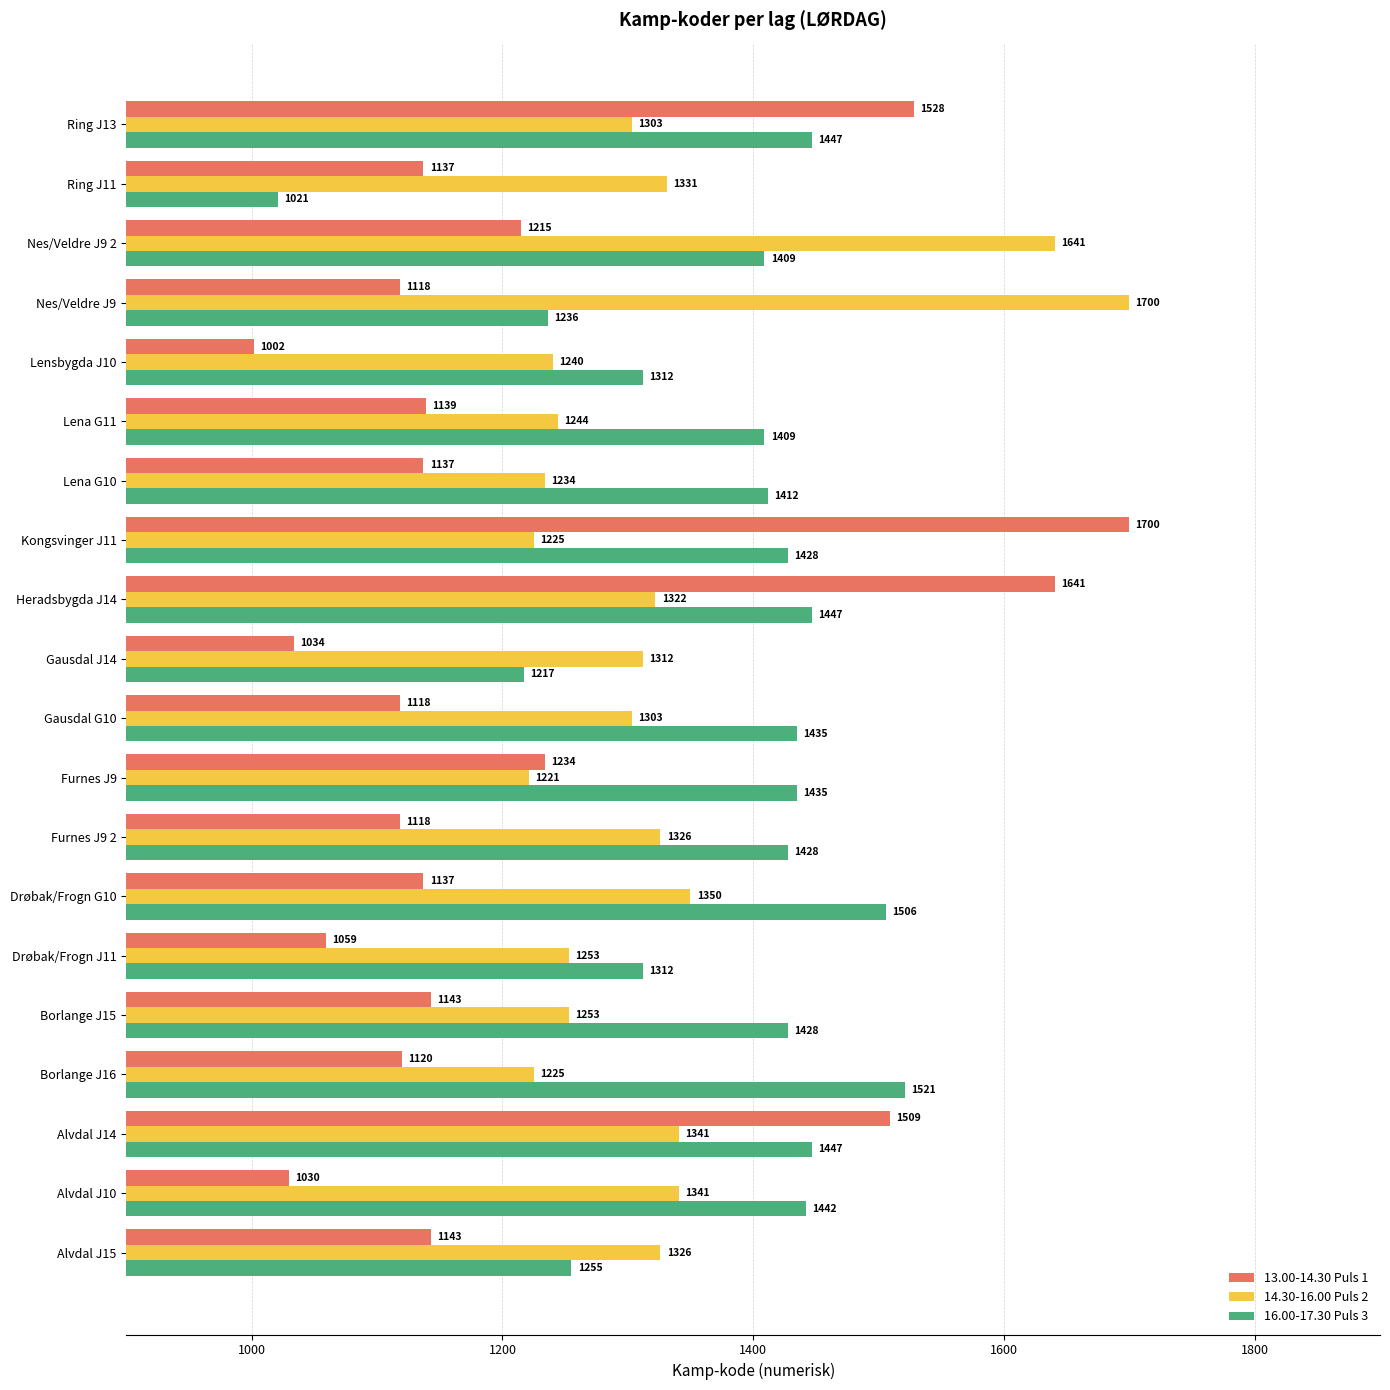

At Borlange J16, list the series in order from largest to smallest.

16.00-17.30 Puls 3, 14.30-16.00 Puls 2, 13.00-14.30 Puls 1